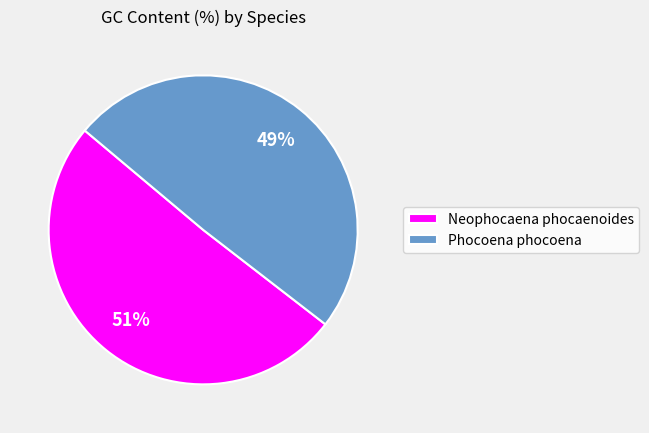

Which slice is the largest?

Neophocaena phocaenoides